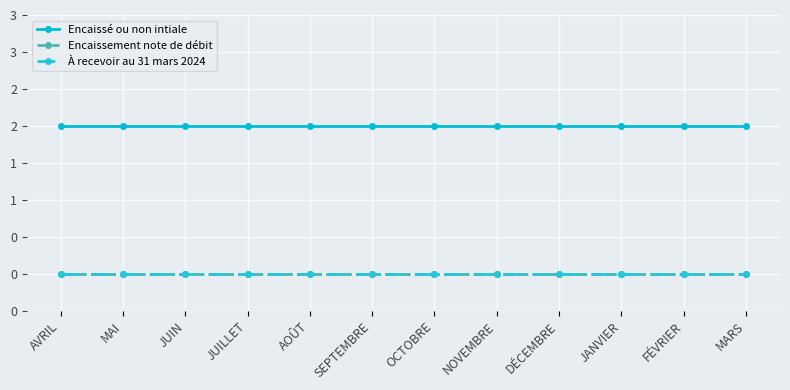

True or false: Encaissement note de débit and Encaissé ou non intiale cross at least once.

False